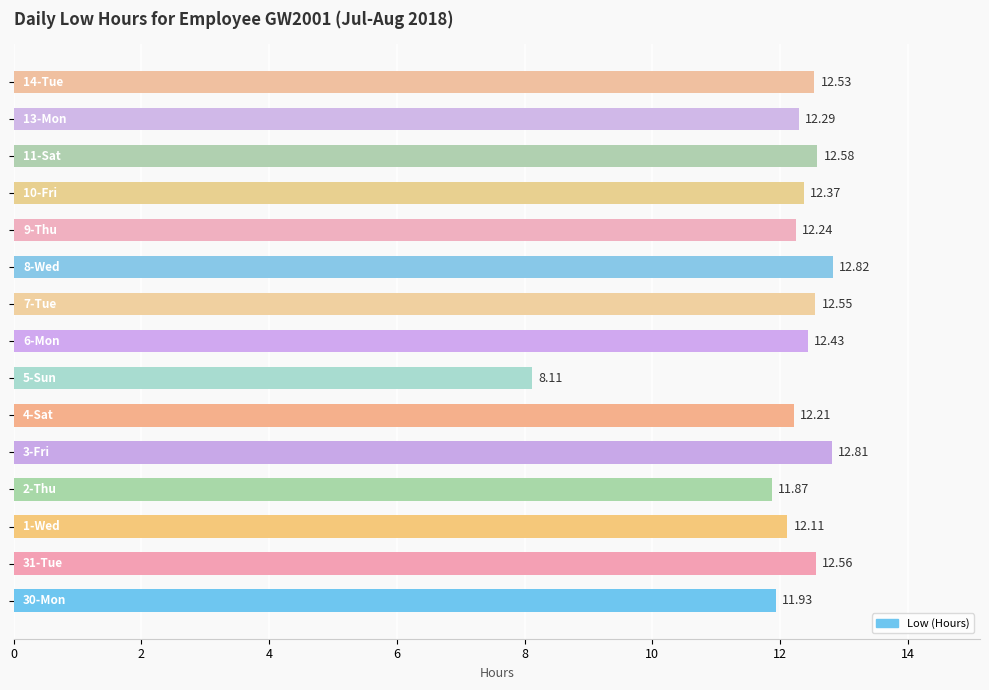

Does the chart contain any negative values?

No